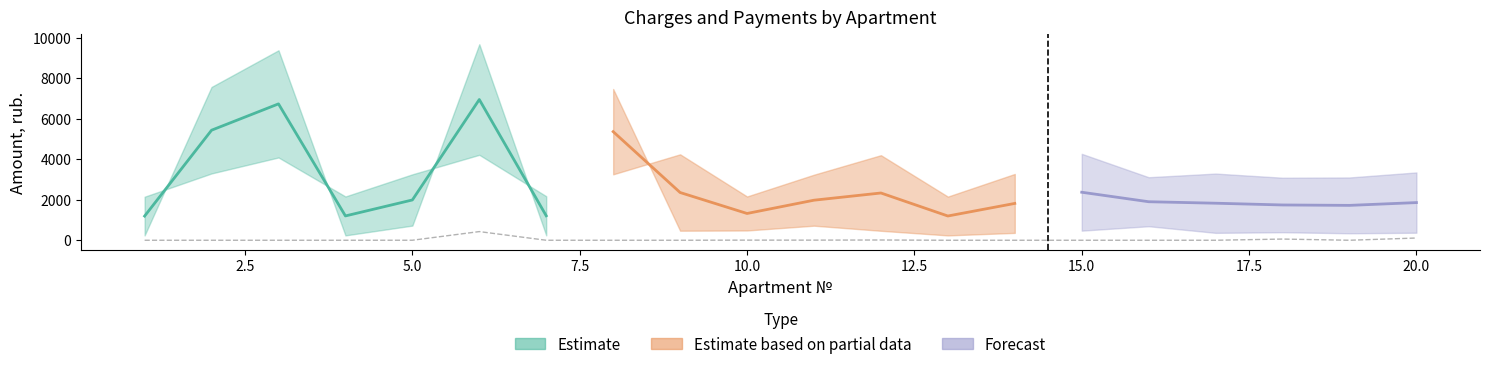

Is it true that zadolzhennost equals 612.5 at 17?

False